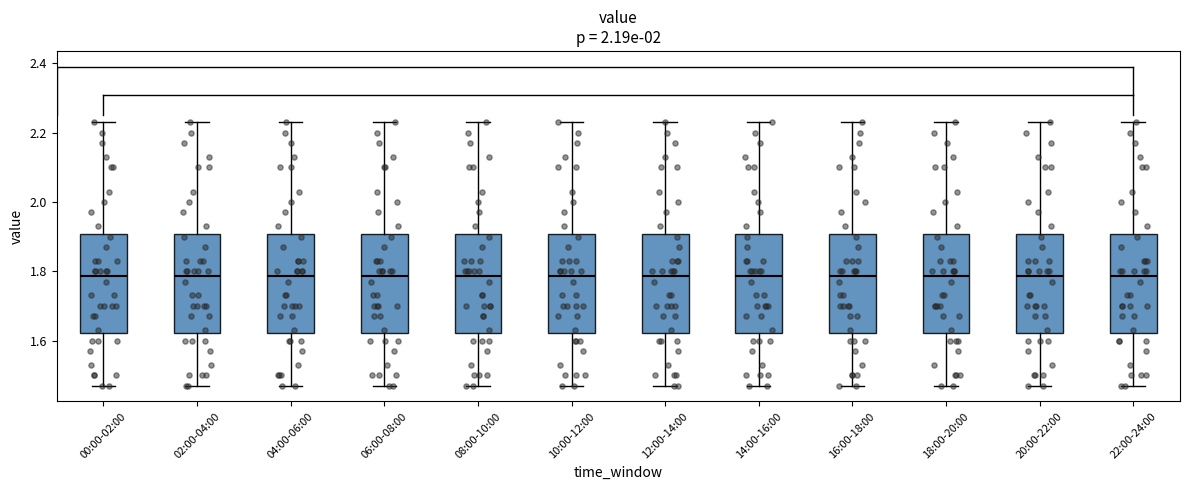

Reading left to right, transcribe this box plot: for each box, give where its median line is, the range the box spans, and where its two whiskers end, as read against the y-axis. The values are not printed on the chart, so give them approximately, as read against the axis.

00:00-02:00: median 1.78, box 1.62 to 1.90, whiskers 1.48 to 2.24
02:00-04:00: median 1.78, box 1.62 to 1.90, whiskers 1.48 to 2.24
04:00-06:00: median 1.78, box 1.62 to 1.90, whiskers 1.48 to 2.24
06:00-08:00: median 1.78, box 1.62 to 1.90, whiskers 1.48 to 2.24
08:00-10:00: median 1.78, box 1.62 to 1.90, whiskers 1.48 to 2.24
10:00-12:00: median 1.78, box 1.62 to 1.90, whiskers 1.48 to 2.24
12:00-14:00: median 1.78, box 1.62 to 1.90, whiskers 1.48 to 2.24
14:00-16:00: median 1.78, box 1.62 to 1.90, whiskers 1.48 to 2.24
16:00-18:00: median 1.78, box 1.62 to 1.90, whiskers 1.48 to 2.24
18:00-20:00: median 1.78, box 1.62 to 1.90, whiskers 1.48 to 2.24
20:00-22:00: median 1.78, box 1.62 to 1.90, whiskers 1.48 to 2.24
22:00-24:00: median 1.78, box 1.62 to 1.90, whiskers 1.48 to 2.24